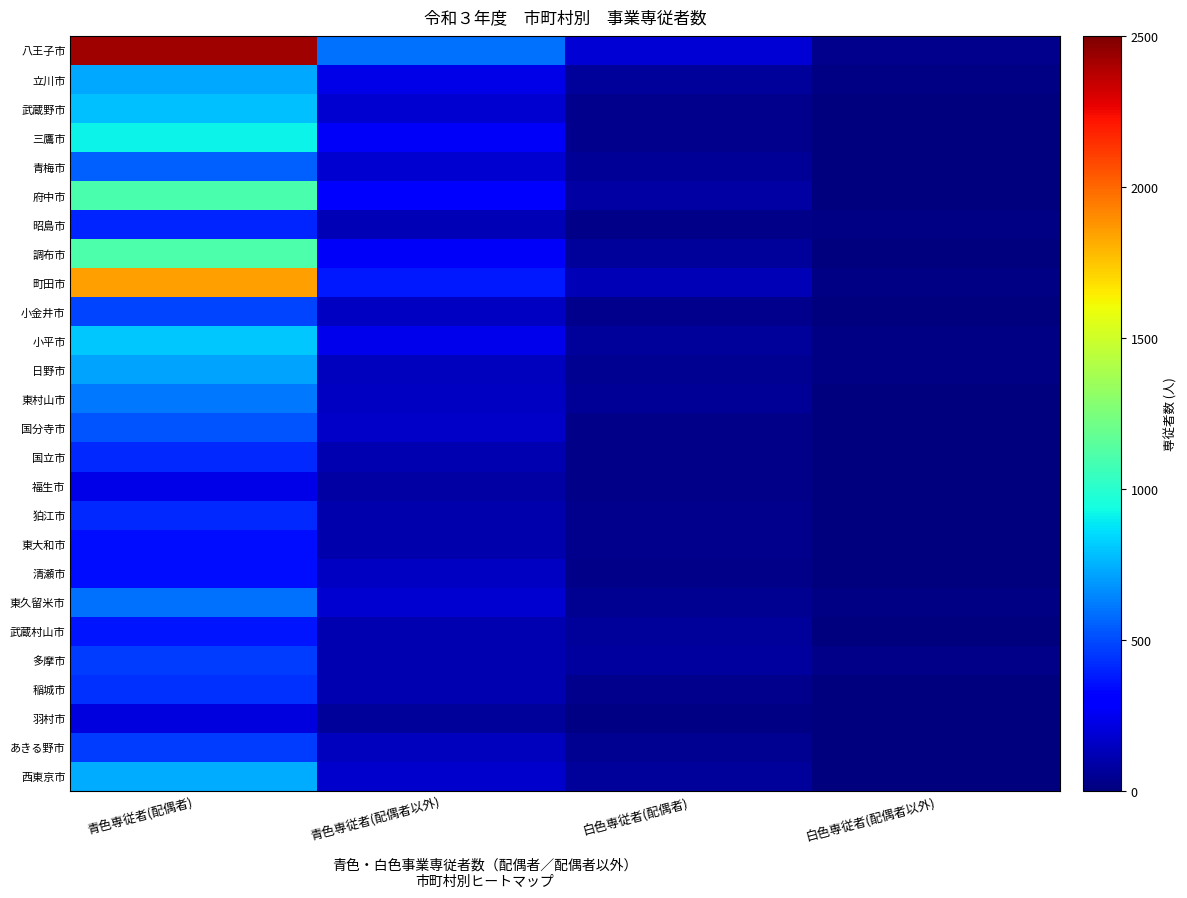

What is the greatest value displayed?

2422